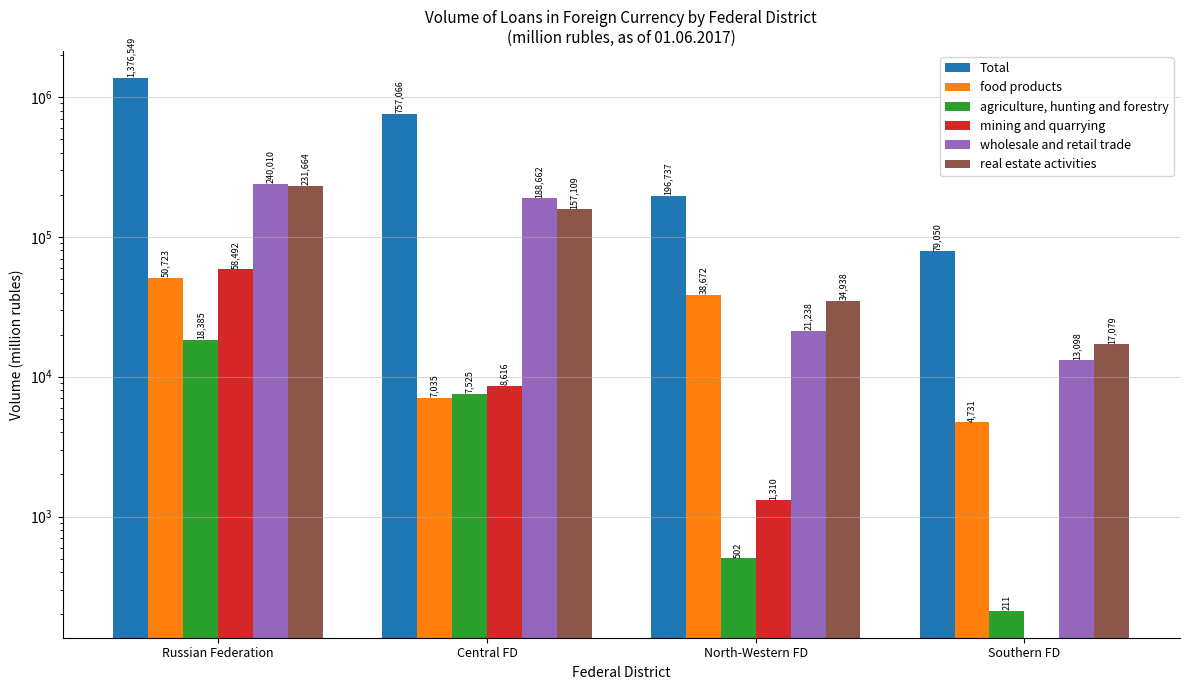

What is the value of the Total bar at the 1st from the left?

1376549